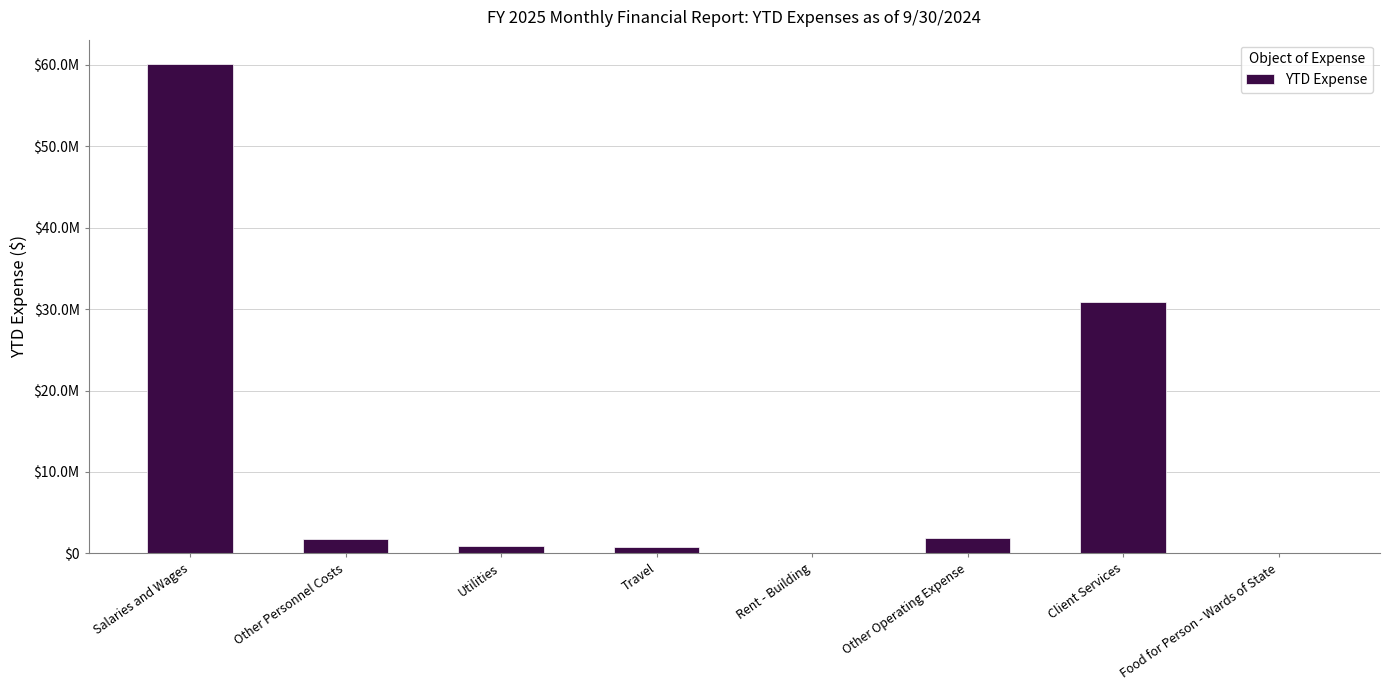

What position from the left is Rent - Building?

5